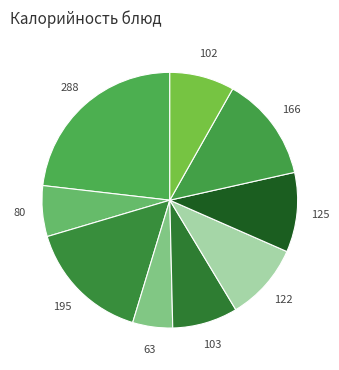

Does any single category account for the majority?

No